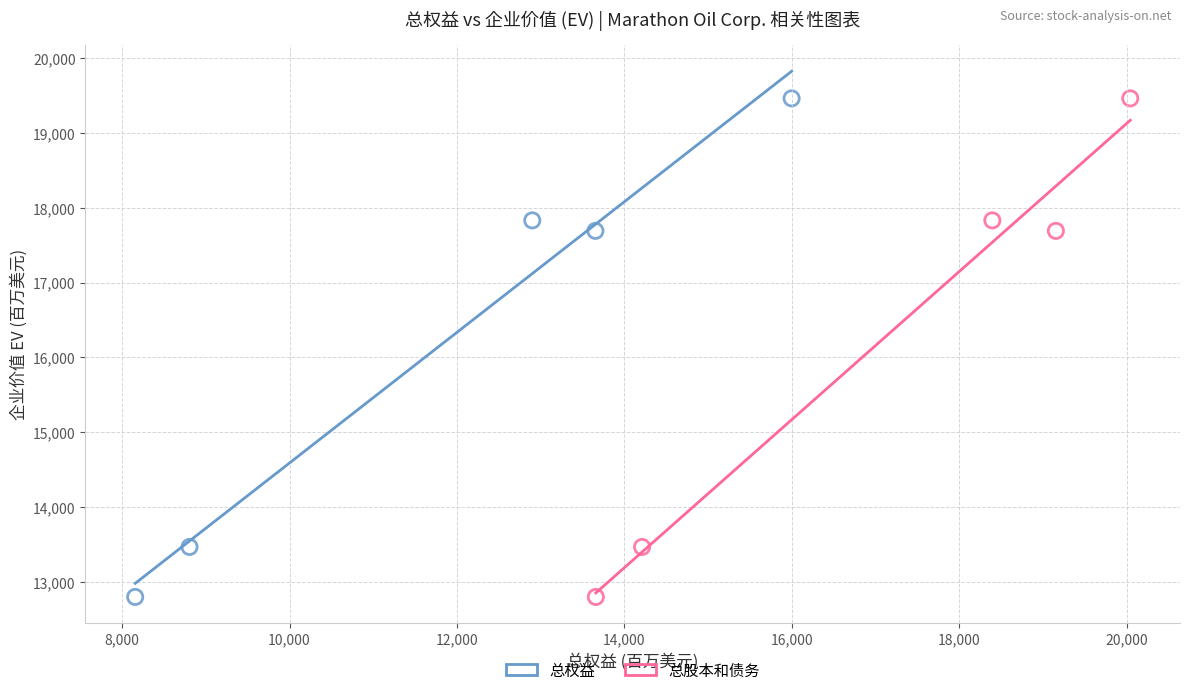

What are all the series names shown in the legend?

总权益, 总股本和债务